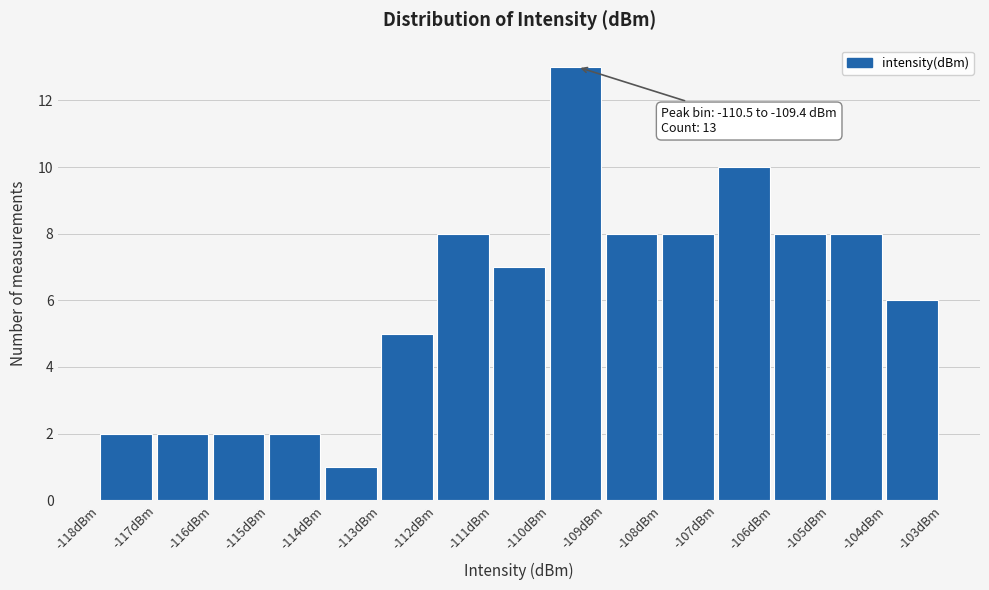

Reading right to left, what are all the values shown in this chart?

-104dBm=6	-105dBm=8	-106dBm=8	-107dBm=10	-108dBm=8	-109dBm=8	-110dBm=13	-111dBm=7	-112dBm=8	-113dBm=5	-114dBm=1	-115dBm=2	-116dBm=2	-117dBm=2	-118dBm=2